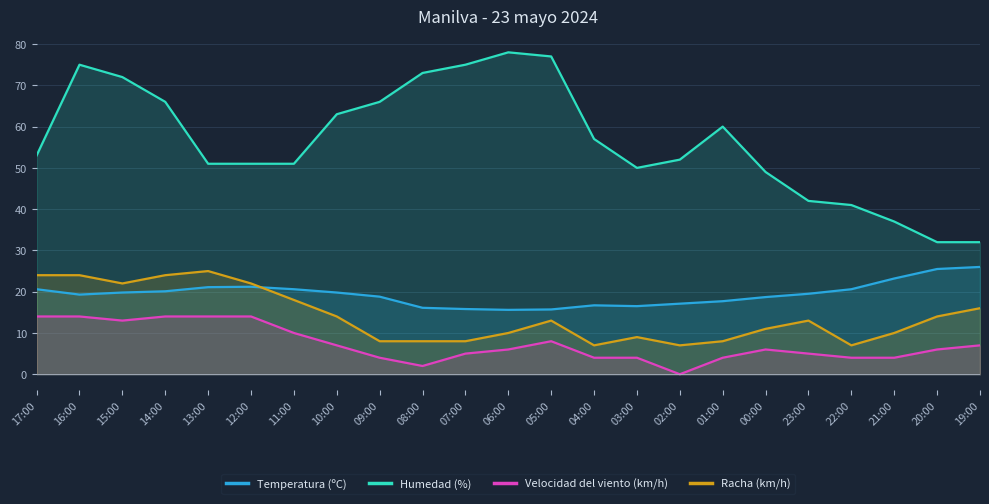

The value of Humedad (%) at 00:00 is 64.3. True or false?

False